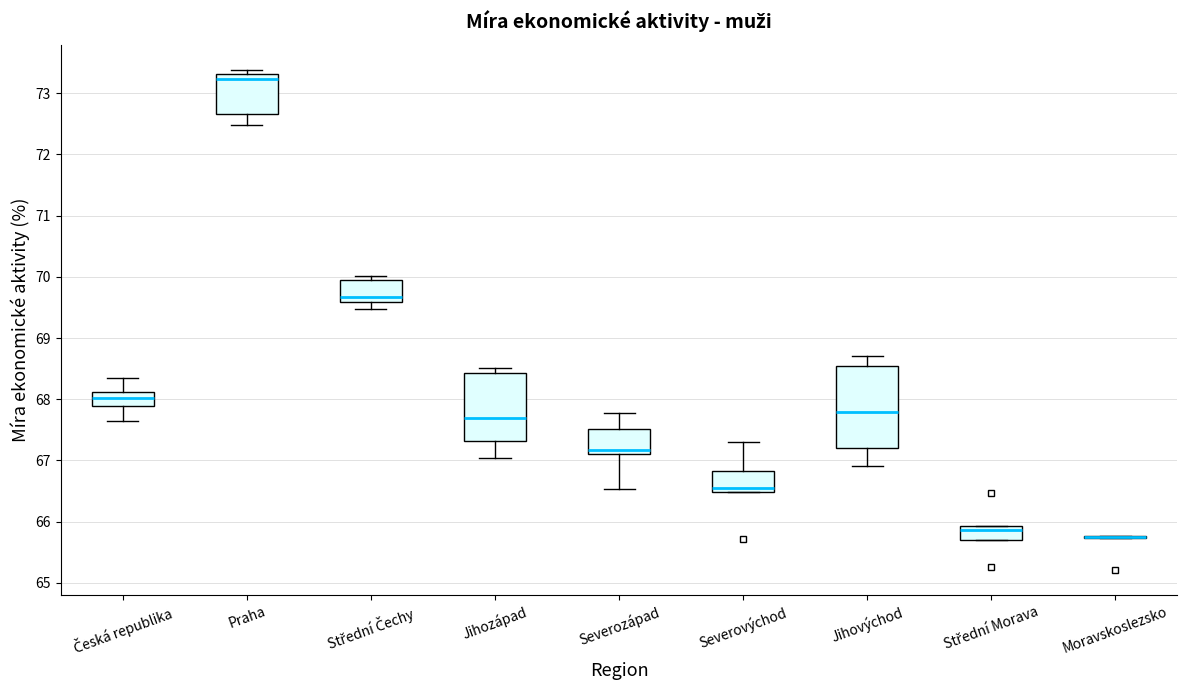

Where is the lower edge of the box for Česká republika on the y-axis? The values are not printed on the chart, so give them approximately, as read against the axis.

67.9